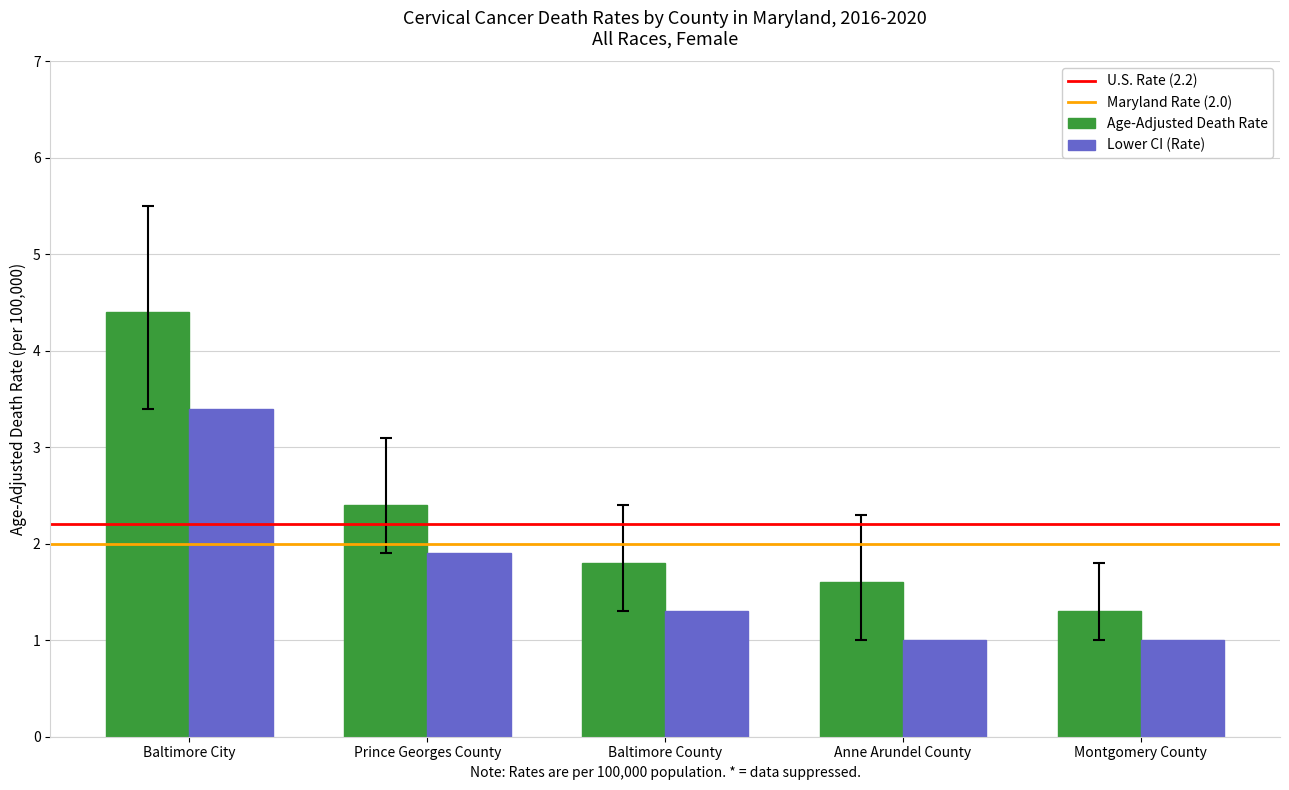

Reading left to right, transcribe all the data shown in this chart.

Age-Adjusted Death Rate: 4.4	2.4	1.8	1.6	1.3
Lower CI (Rate): 3.4	1.9	1.3	1.0	1.0